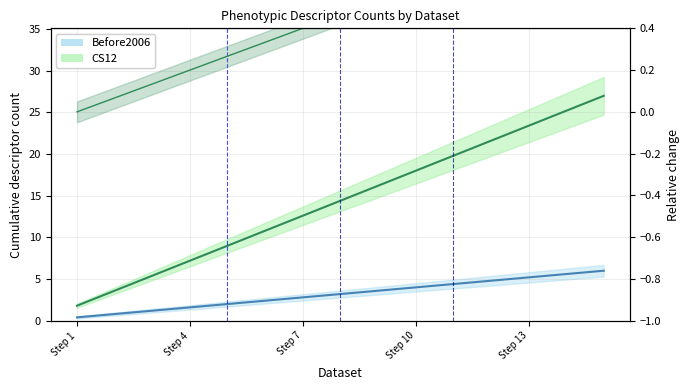

Which has a higher value, 11 or 13?

13